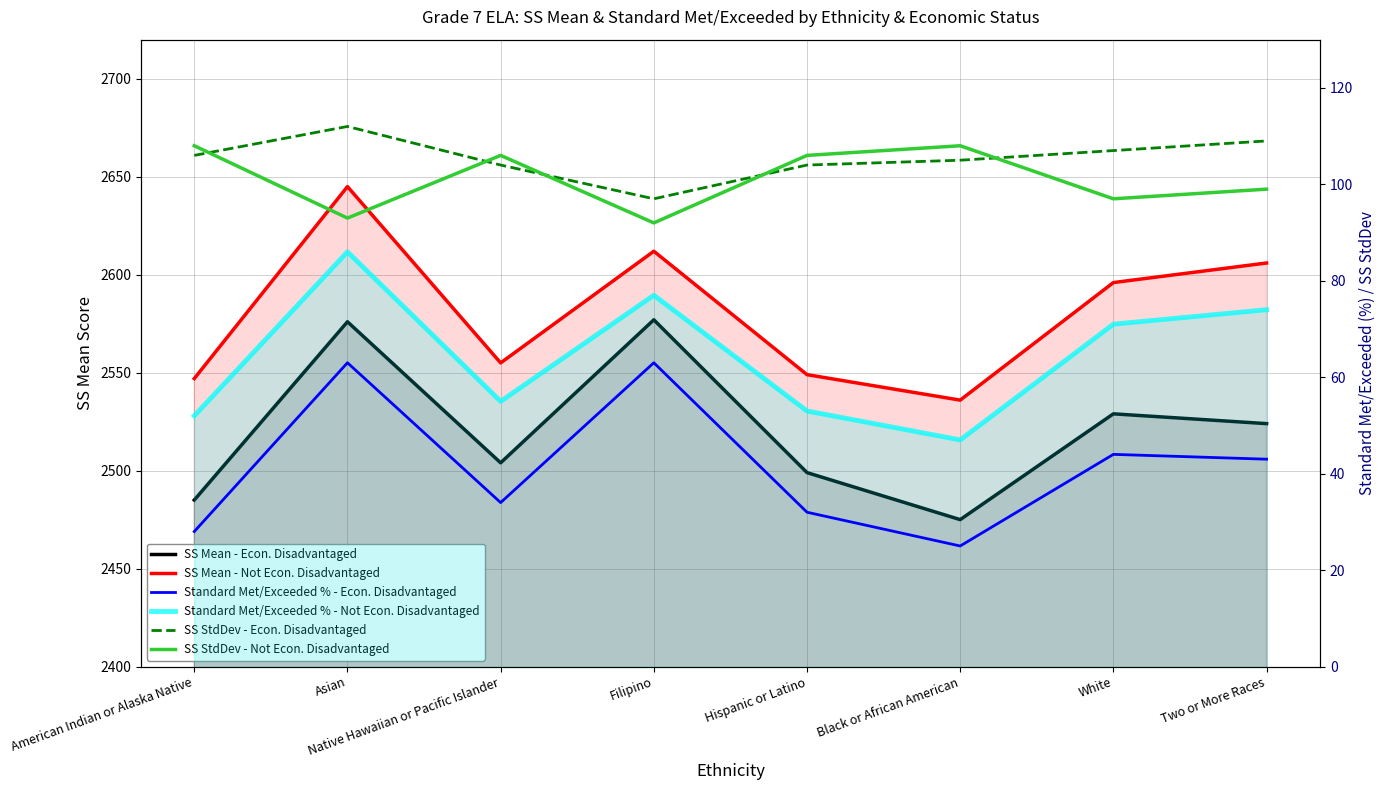

Reading left to right, extract all data points from this chart.

SS Mean - Econ. Disadvantaged: 2485	2576	2504	2577	2499	2475	2529	2524
SS Mean - Not Econ. Disadvantaged: 2547	2645	2555	2612	2549	2536	2596	2606
Standard Met/Exceeded % - Econ. Disadvantaged: 28	63	34	63	32	25	44	43
Standard Met/Exceeded % - Not Econ. Disadvantaged: 52	86	55	77	53	47	71	74
SS StdDev - Econ. Disadvantaged: 106	112	104	97	104	105	107	109
SS StdDev - Not Econ. Disadvantaged: 108	93	106	92	106	108	97	99